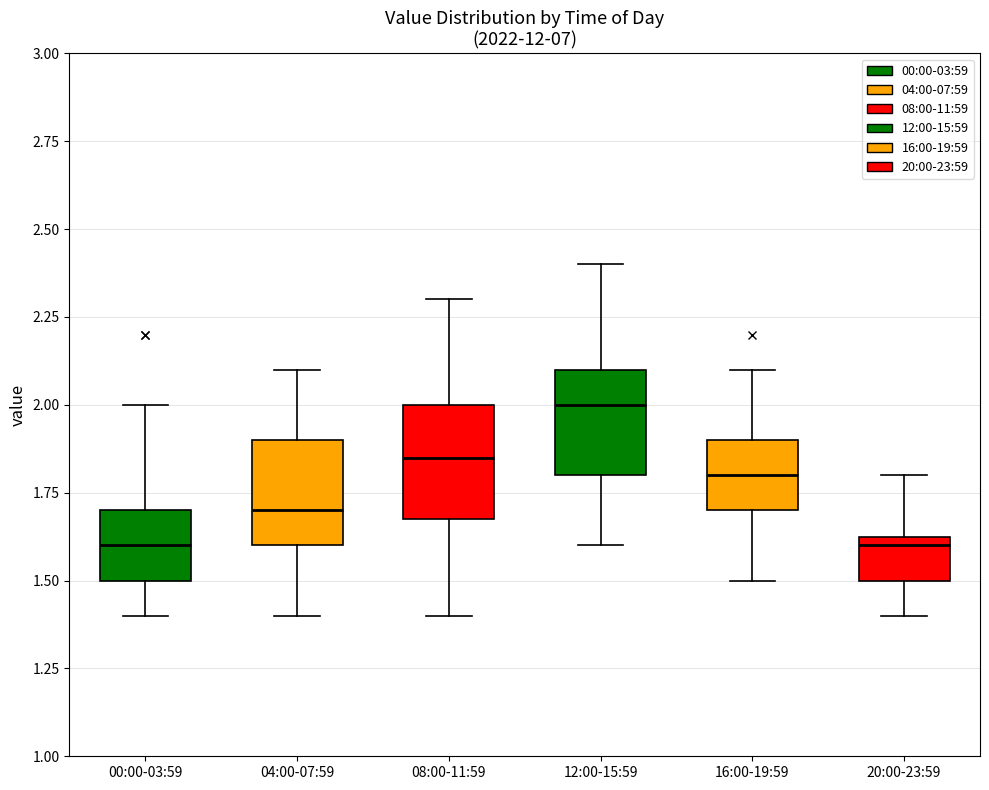

Reading left to right, read every box against the y-axis: the position of its median line, the range the box covers, and the ends of its whiskers. The values are not printed on the chart, so give them approximately, as read against the axis.

00:00-03:59: median 1.60, box 1.50 to 1.70, whiskers 1.40 to 2.00
04:00-07:59: median 1.70, box 1.60 to 1.90, whiskers 1.40 to 2.10
08:00-11:59: median 1.85, box 1.70 to 2.00, whiskers 1.40 to 2.30
12:00-15:59: median 2.00, box 1.80 to 2.10, whiskers 1.60 to 2.40
16:00-19:59: median 1.80, box 1.70 to 1.90, whiskers 1.50 to 2.10
20:00-23:59: median 1.60, box 1.50 to 1.65, whiskers 1.40 to 1.80